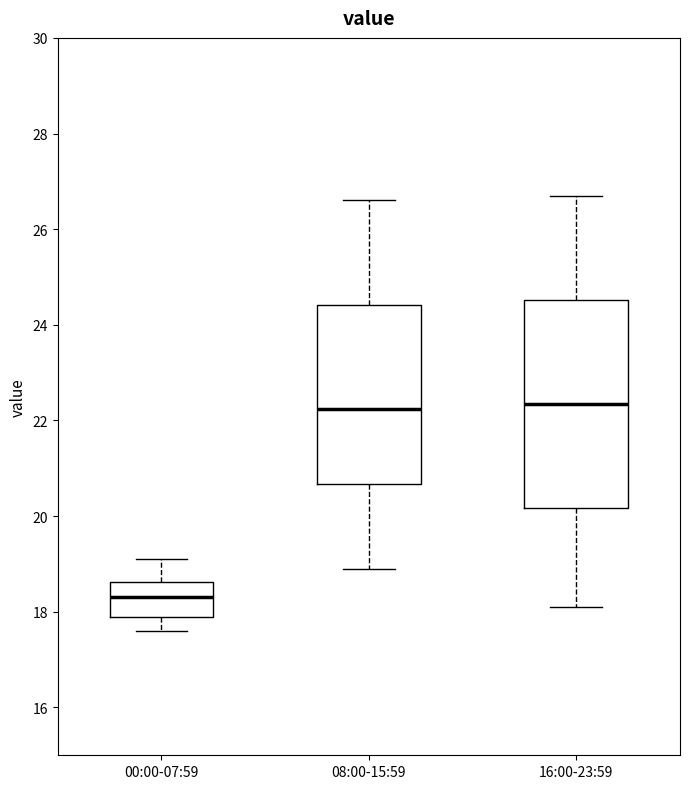

Comparing the boxes themselves (not the whiskers), which one is the tallest?

16:00-23:59